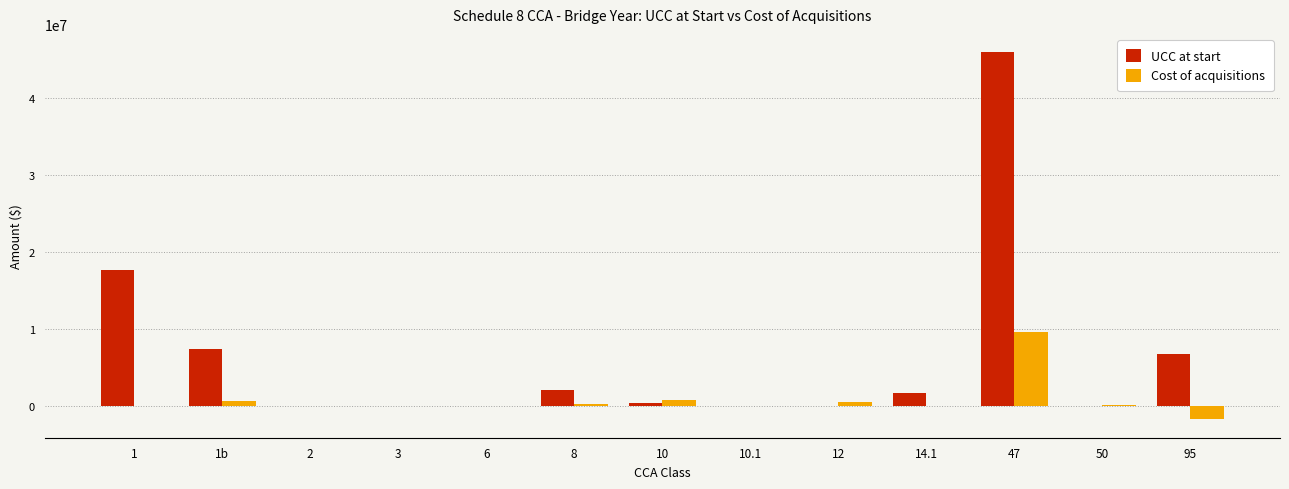

What is the highest value of the Cost of acquisitions series?

9627343.4